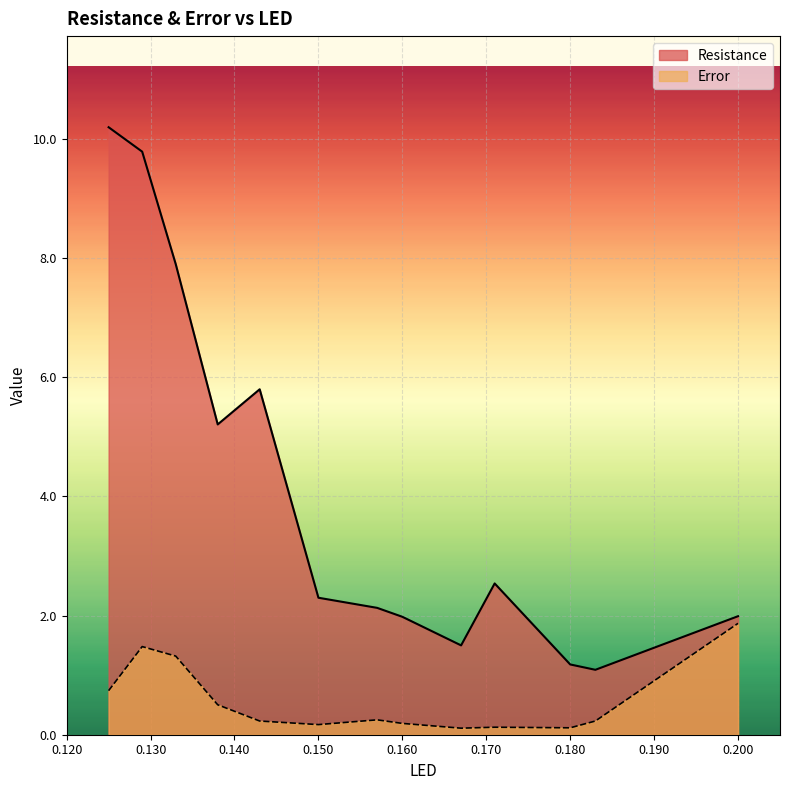

In Resistance, how many points are lower than both neighbors (excluding endpoints)?

3